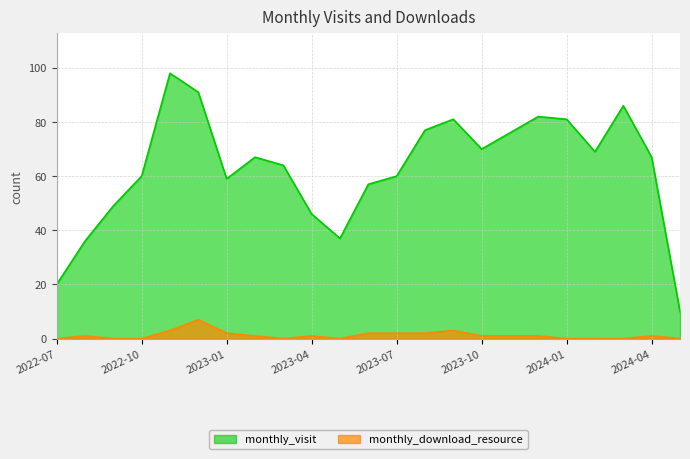

Reading left to right, extract all data points from this chart.

monthly_visit: 2022-07=20	2022-08=36	2022-09=49	2022-10=60	2022-11=98	2022-12=91	2023-01=59	2023-02=67	2023-03=64	2023-04=46	2023-05=37	2023-06=57	2023-07=60	2023-08=77	2023-09=81	2023-10=70	2023-11=76	2023-12=82	2024-01=81	2024-02=69	2024-03=86	2024-04=67	2024-05=10
monthly_download_resource: 2022-07=0	2022-08=1	2022-09=0	2022-10=0	2022-11=3	2022-12=7	2023-01=2	2023-02=1	2023-03=0	2023-04=1	2023-05=0	2023-06=2	2023-07=2	2023-08=2	2023-09=3	2023-10=1	2023-11=1	2023-12=1	2024-01=0	2024-02=0	2024-03=0	2024-04=1	2024-05=0